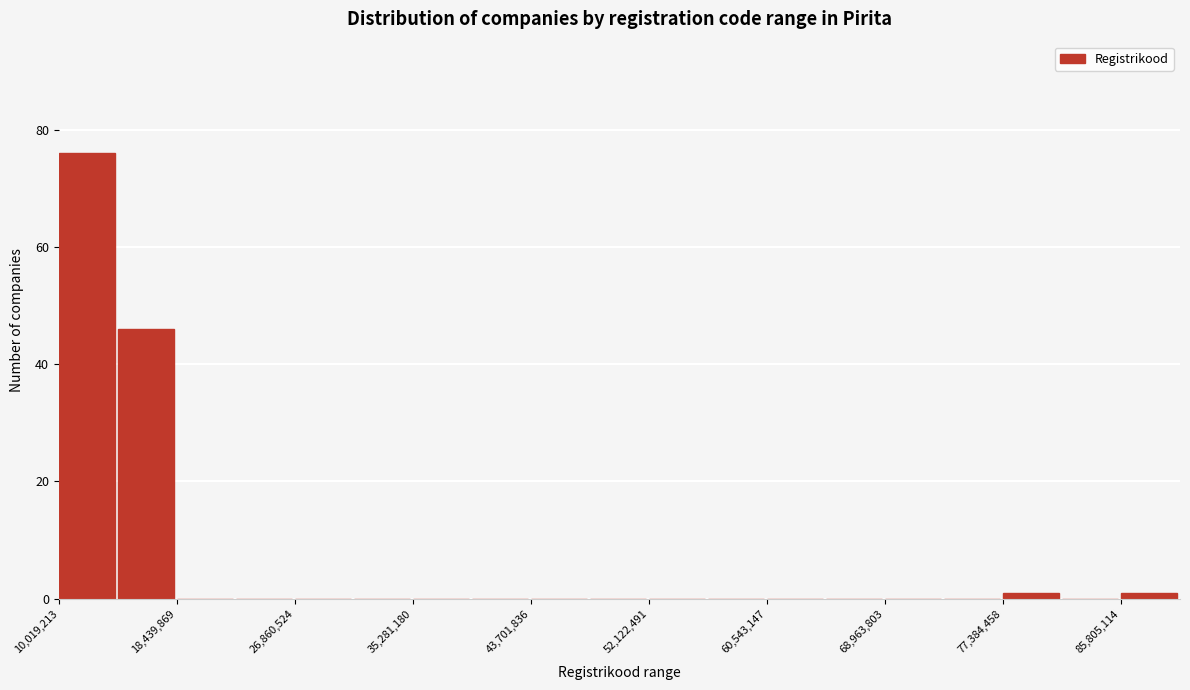

Which range on the x-axis has the tallest bar?

10000000 to 14000000